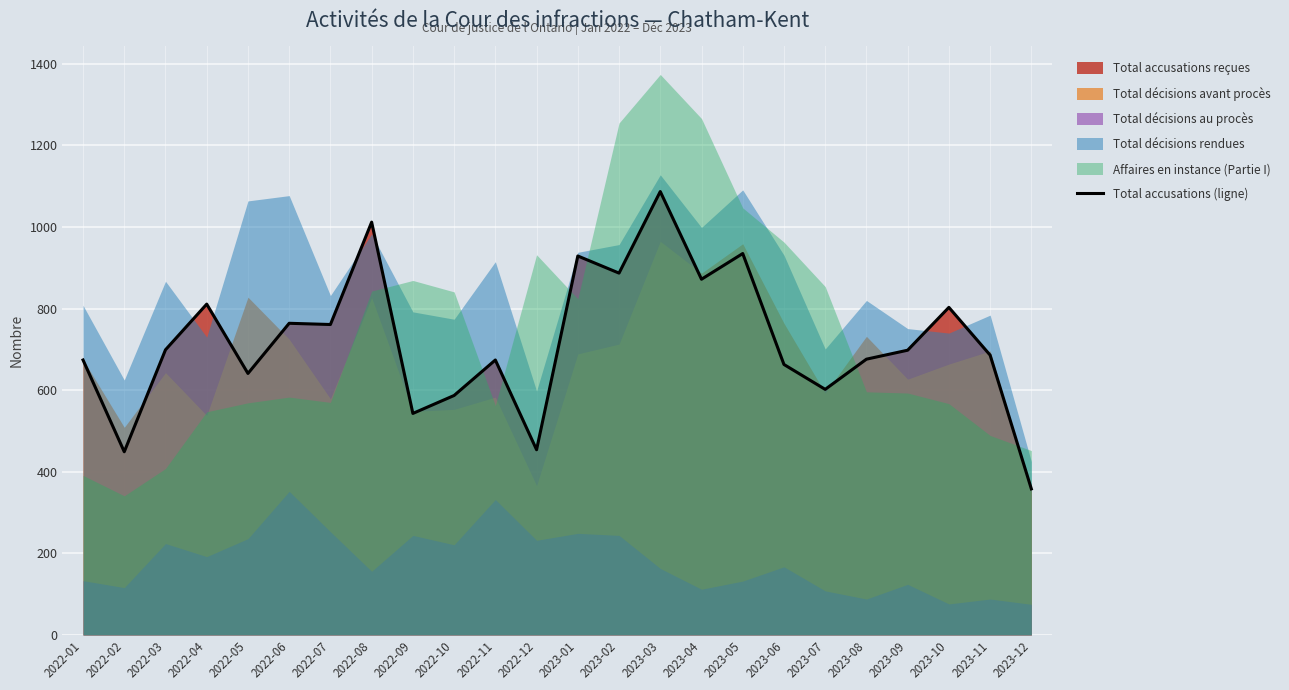

Which category has the highest value across all series?

2023-03